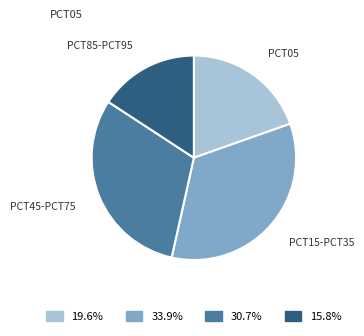

Does any single category account for the majority?

No